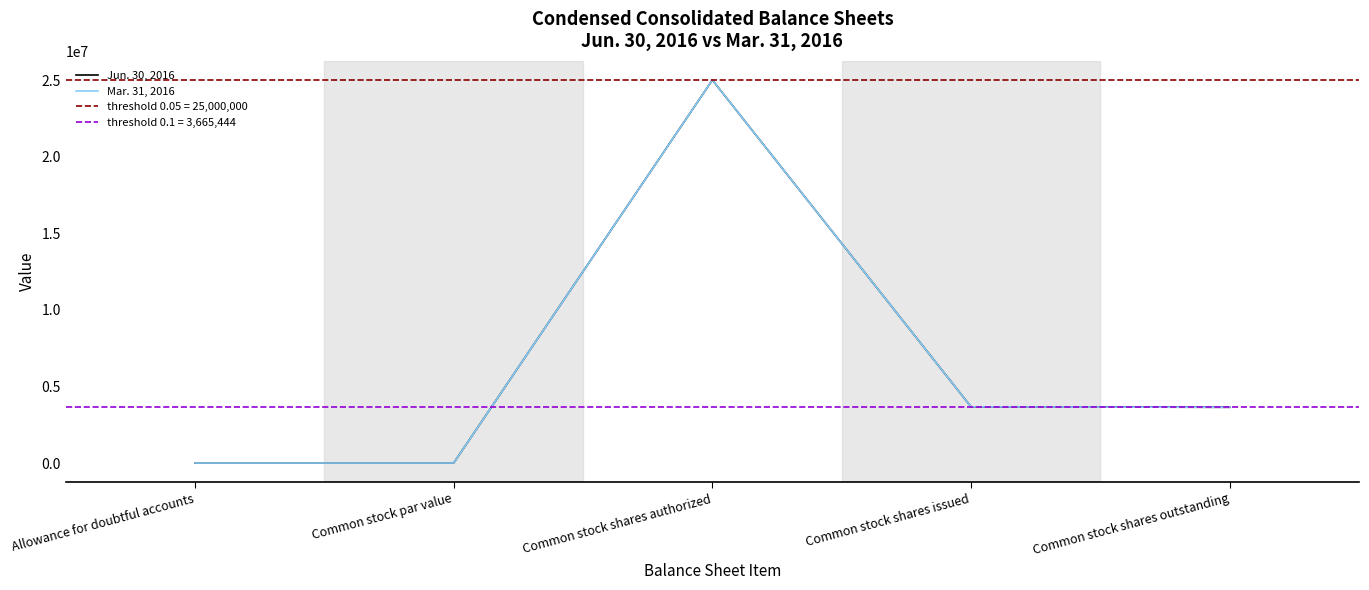

How many lines are shown in the chart?

2